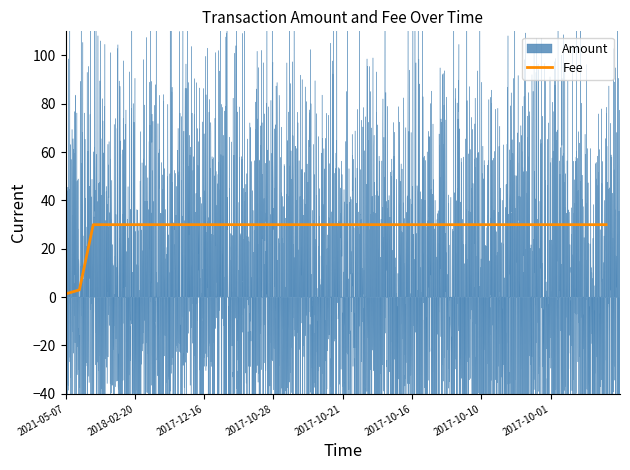

The value at 2017-10-28 is 30.0. True or false?

True